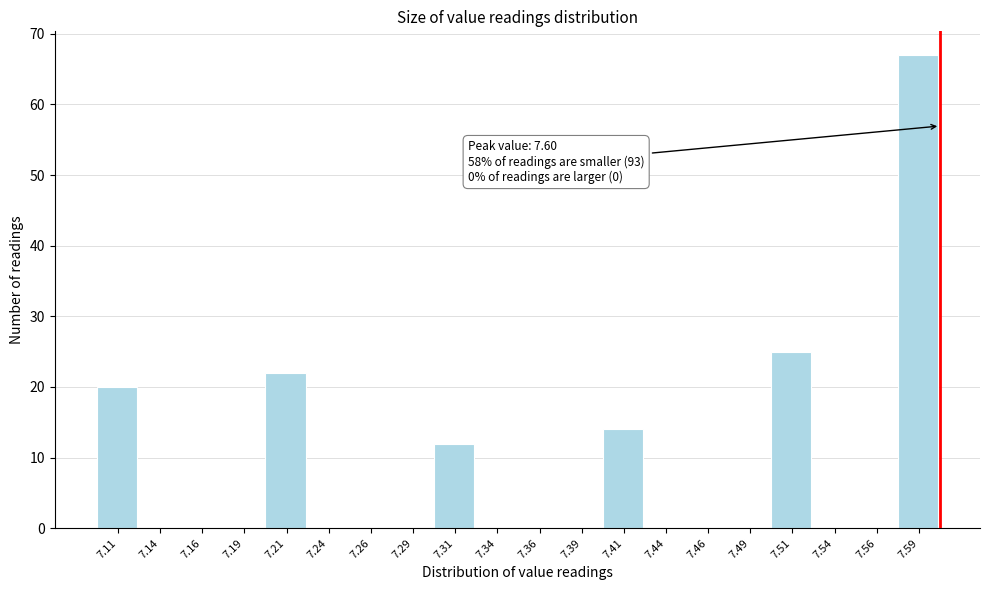

Which range on the x-axis has the tallest bar?

7.575 to 7.600